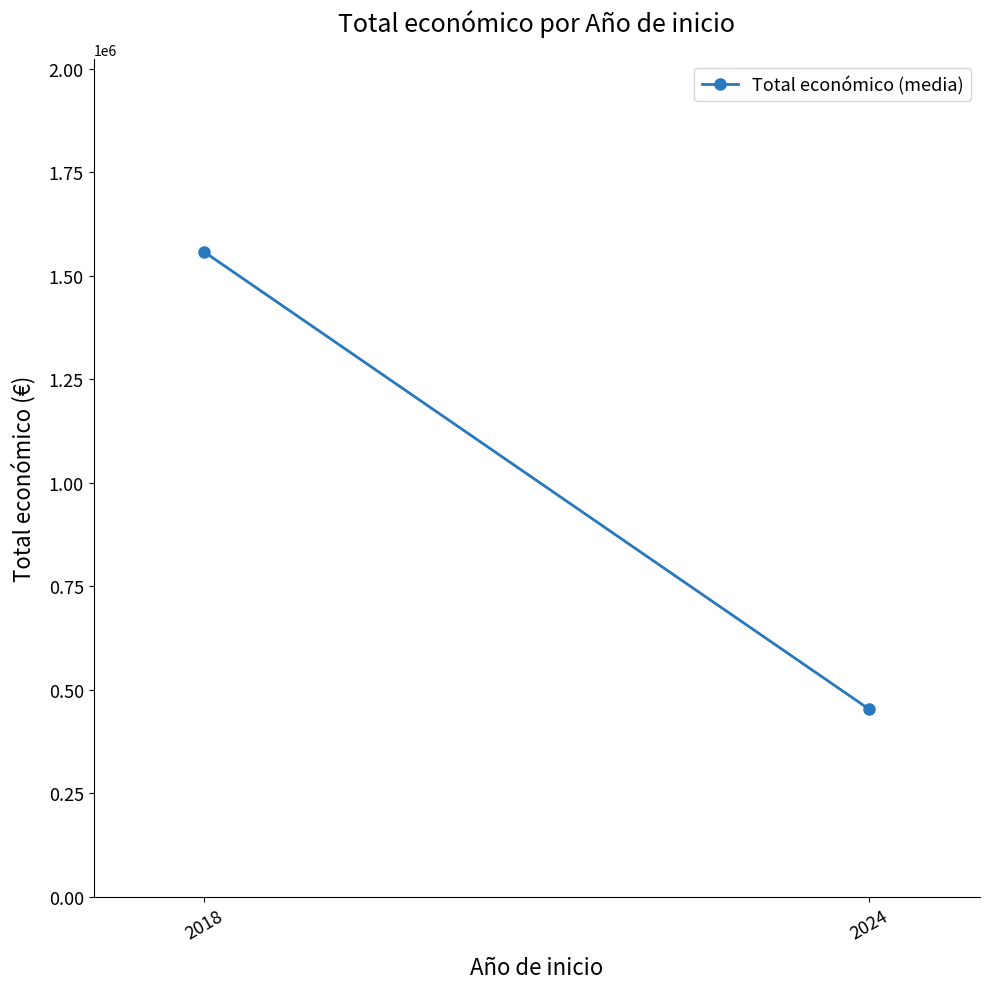

What is the change in value from 2018 to 2024?

-1103995.3